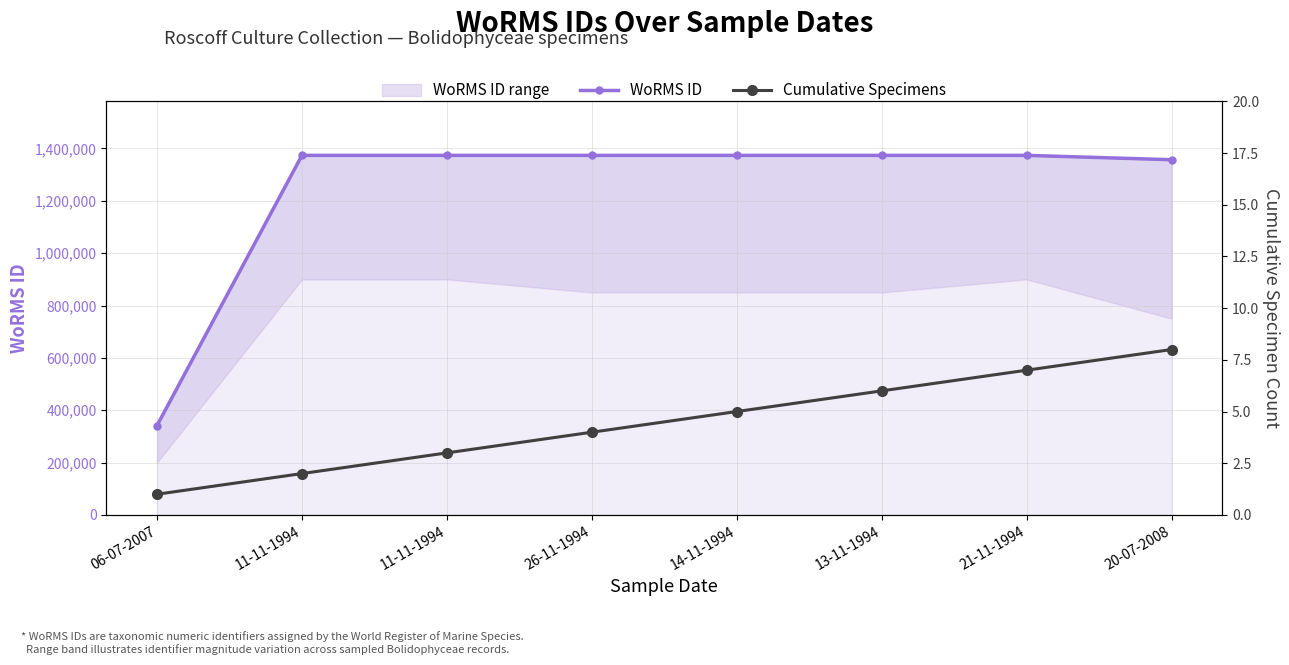

True or false: WoRMS ID and Cumulative Specimens cross at least once.

False